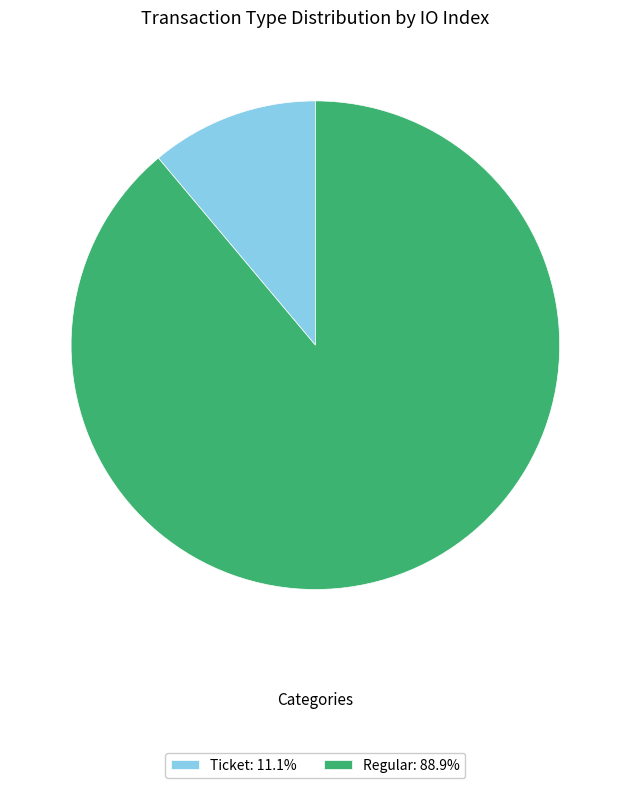

Is there a majority slice in this chart?

Yes